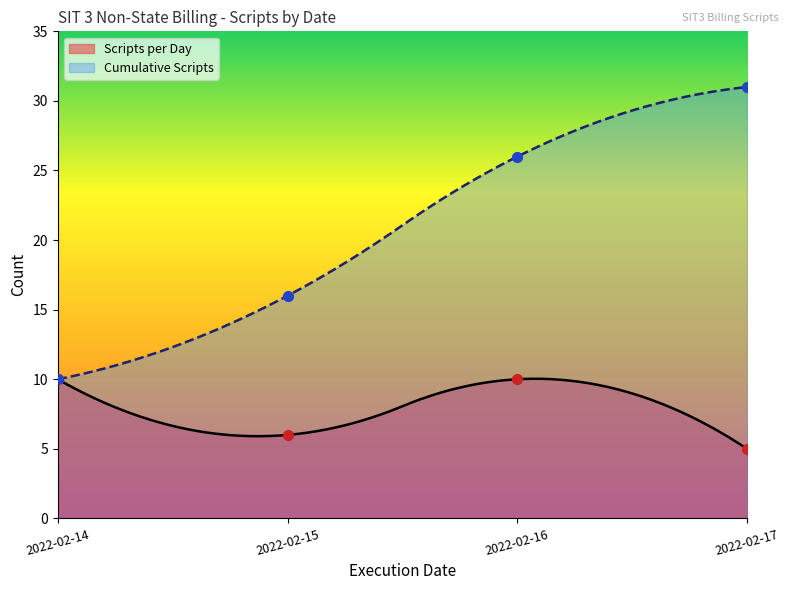

Which series has the largest total across all categories?

Cumulative Scripts